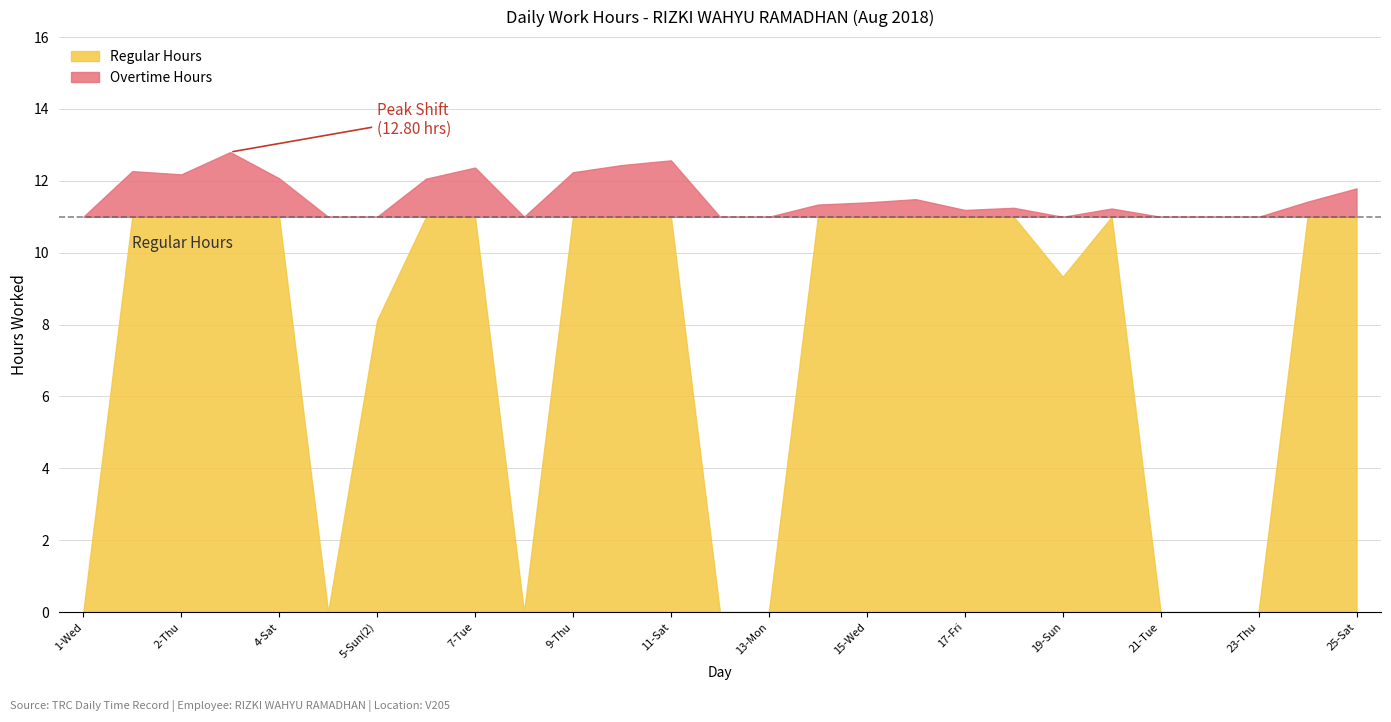

Does the chart display data point markers on the line(s)?

No